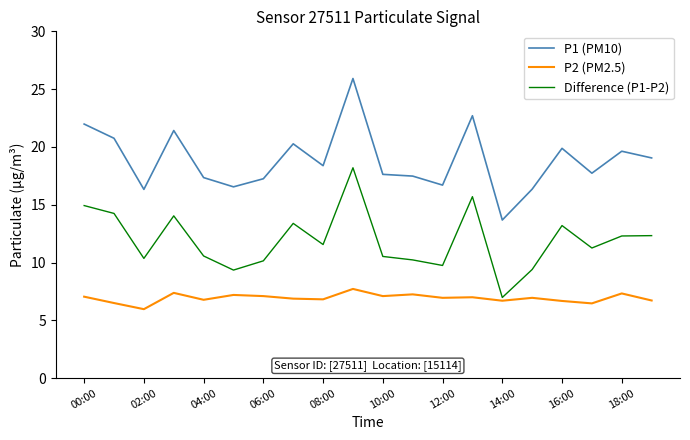

List the series in order of their overall mean, highest first.

P1 (PM10), Difference (P1-P2), P2 (PM2.5)